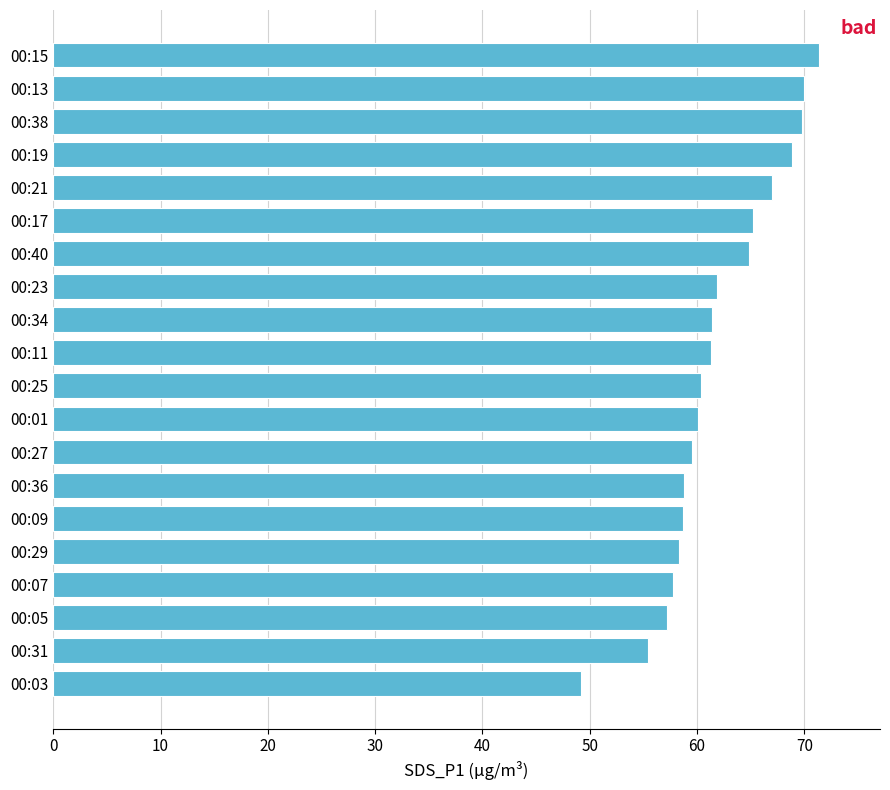

The chart shows a value of 86.0 at 00:03. True or false?

False